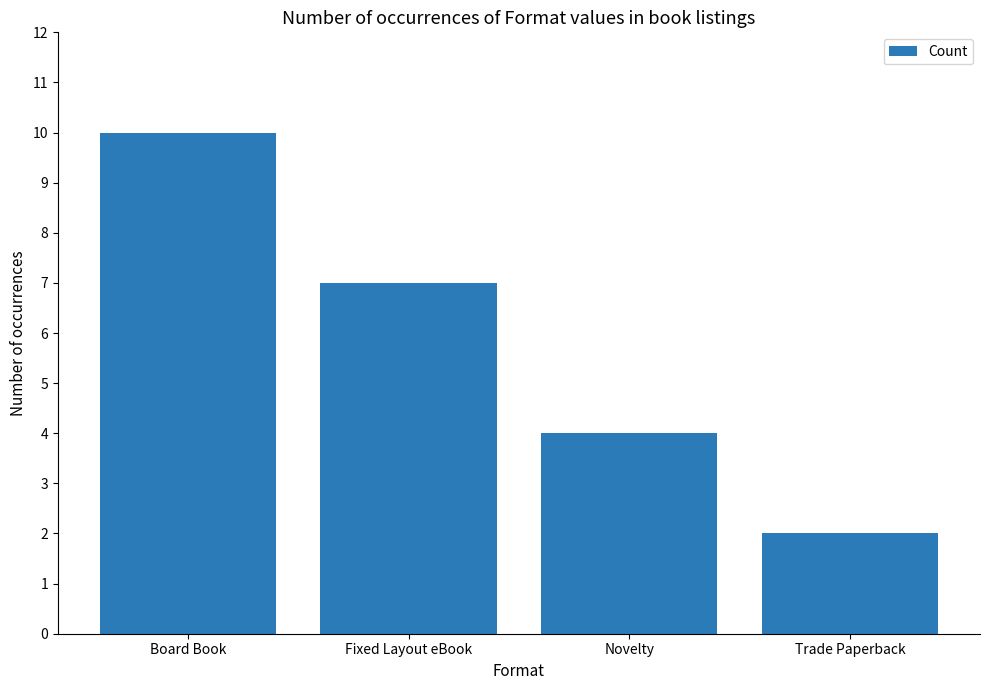

True or false: the data shows 10 at Board Book.

True